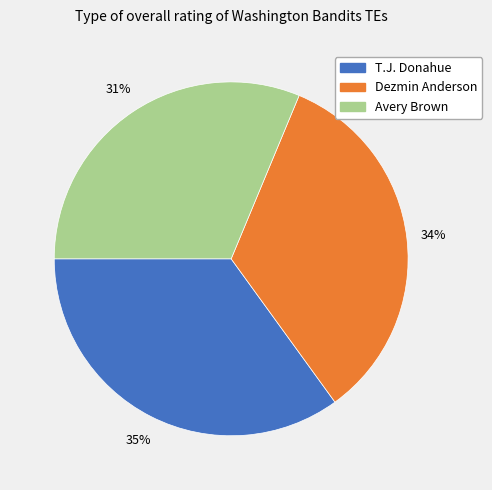

Is there a majority slice in this chart?

No